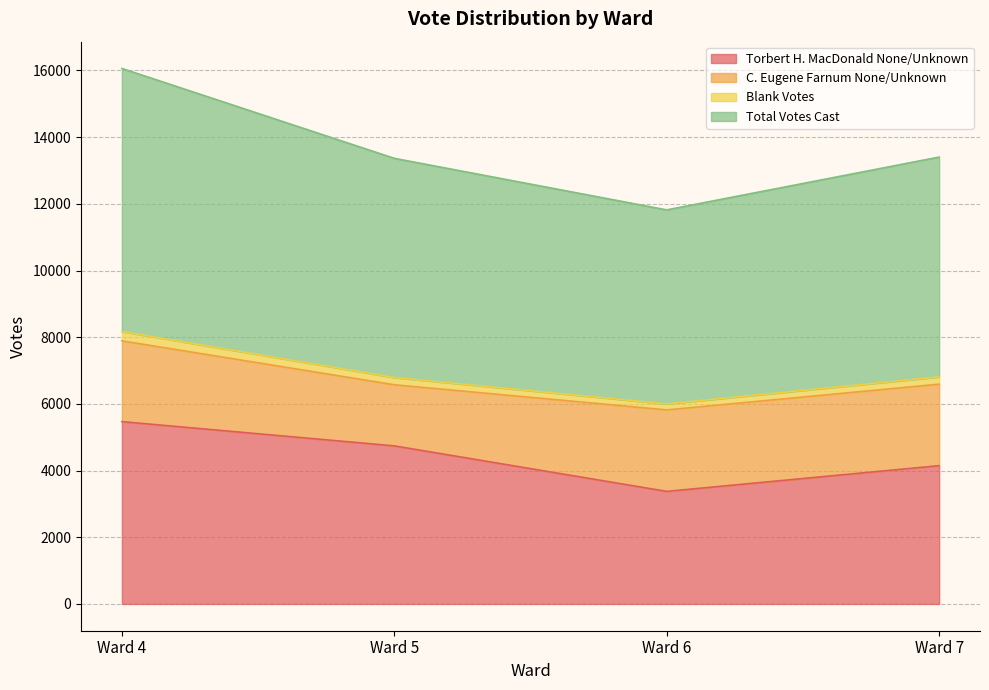

At which label does Torbert H. MacDonald None/Unknown first exceed 4741?

Ward 4